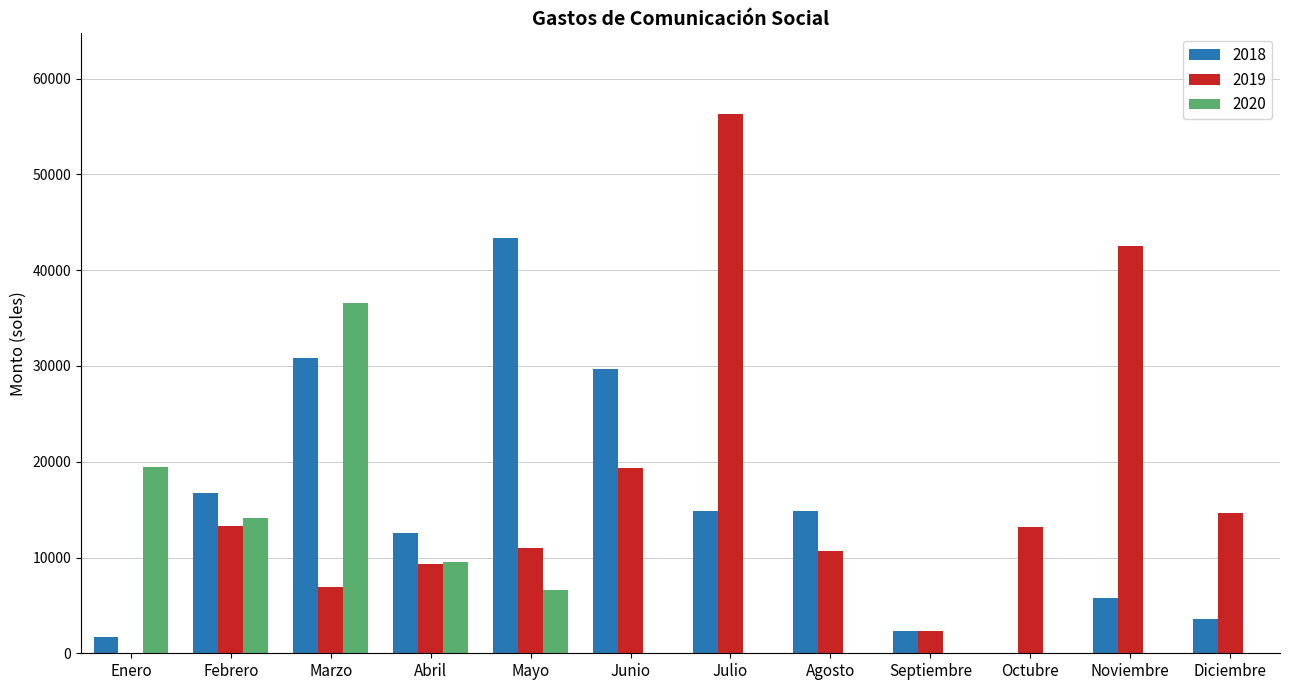

Which series changed the most between Junio and Octubre?

2018